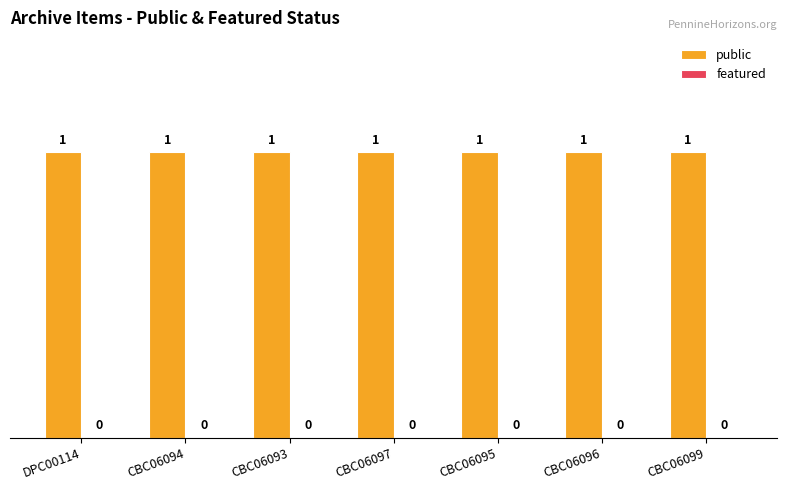

Reading left to right, list all the values displayed in this chart.

public: 1	1	1	1	1	1	1
featured: 0	0	0	0	0	0	0